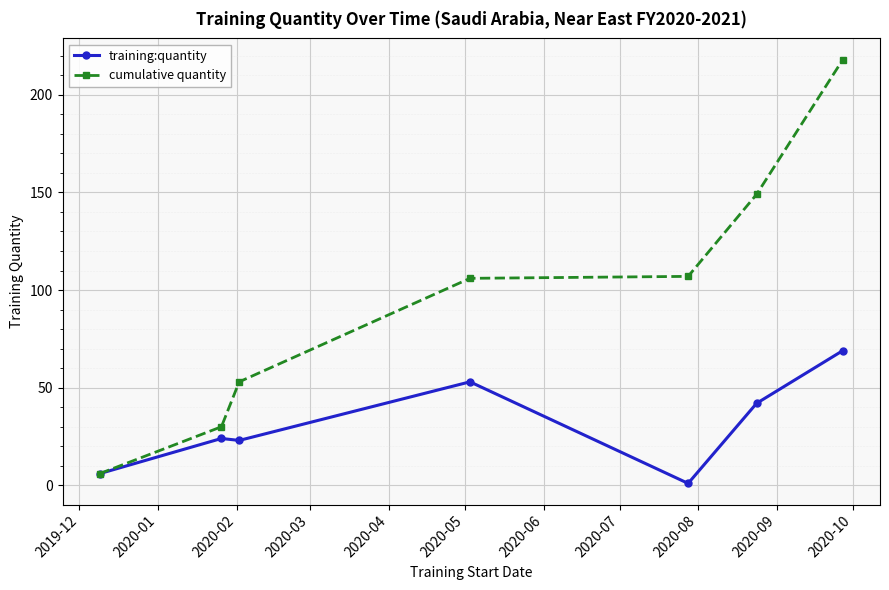

In training:quantity, how many points are lower than both neighbors (excluding endpoints)?

2